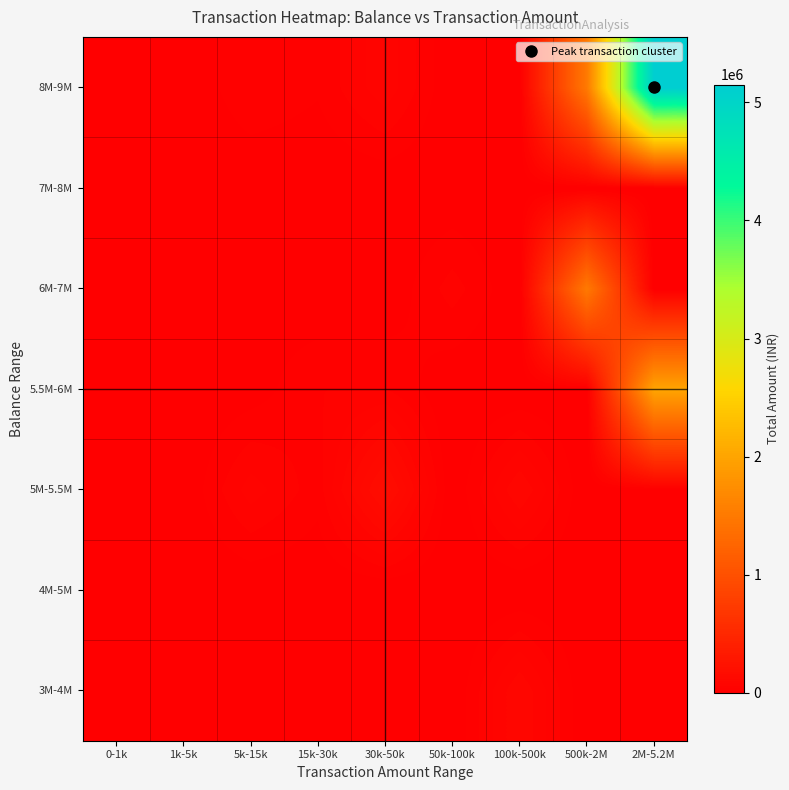

Reading left to right, extract all data points from this chart.

3M-4M: 0-1k=100	1k-5k=1735	5k-15k=0	15k-30k=0	30k-50k=0	50k-100k=0	100k-500k=100000	500k-2M=0	2M-5.2M=0
4M-5M: 0-1k=0	1k-5k=0	5k-15k=0	15k-30k=0	30k-50k=0	50k-100k=0	100k-500k=0	500k-2M=0	2M-5.2M=0
5M-5.5M: 0-1k=1683	1k-5k=0	5k-15k=70625	15k-30k=28740	30k-50k=176859	50k-100k=0	100k-500k=100000	500k-2M=0	2M-5.2M=0
5.5M-6M: 0-1k=0	1k-5k=0	5k-15k=7453	15k-30k=40000	30k-50k=41050	50k-100k=0	100k-500k=0	500k-2M=0	2M-5.2M=2000000
6M-7M: 0-1k=0	1k-5k=0	5k-15k=11520	15k-30k=0	30k-50k=0	50k-100k=50000	100k-500k=0	500k-2M=1500000	2M-5.2M=0
7M-8M: 0-1k=0	1k-5k=0	5k-15k=0	15k-30k=0	30k-50k=0	50k-100k=0	100k-500k=0	500k-2M=0	2M-5.2M=0
8M-9M: 0-1k=0	1k-5k=0	5k-15k=38070	15k-30k=23000	30k-50k=74735	50k-100k=0	100k-500k=0	500k-2M=1500000	2M-5.2M=5150000